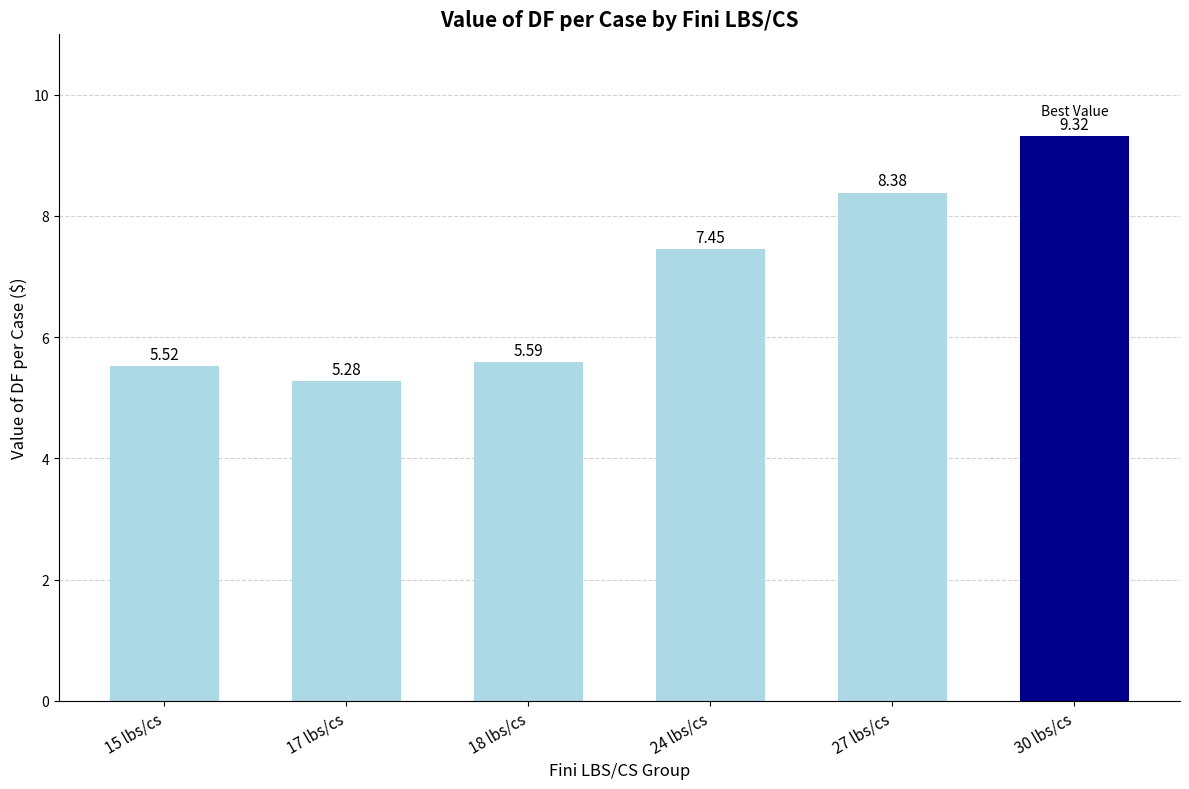

Read the value at 27 lbs/cs.

8.4